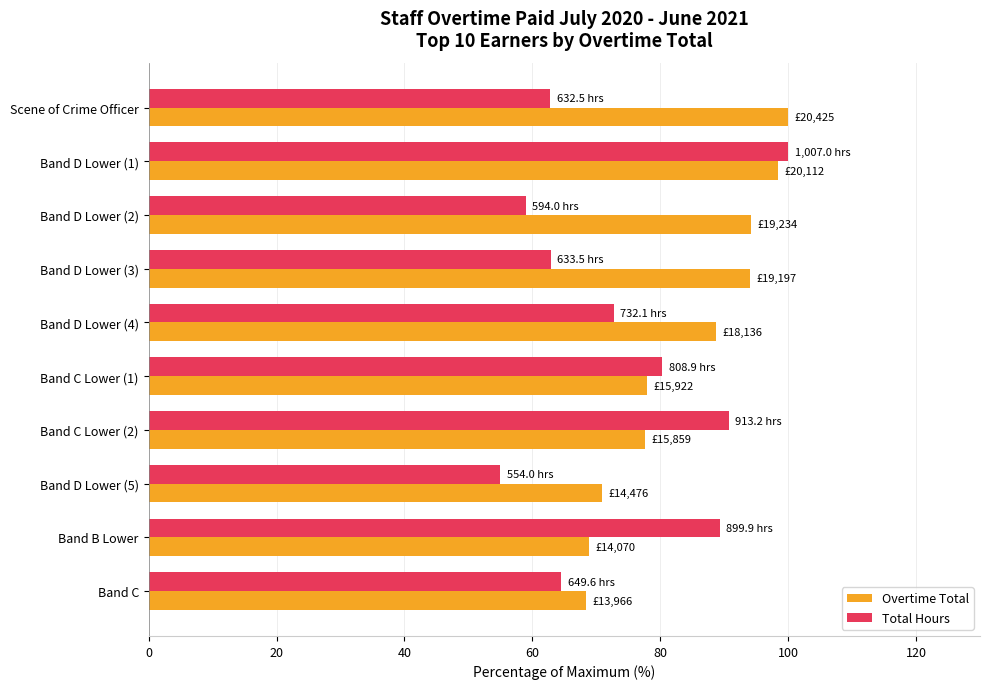

At Band D Lower (3), list the series in order from largest to smallest.

Overtime Total, Total Hours